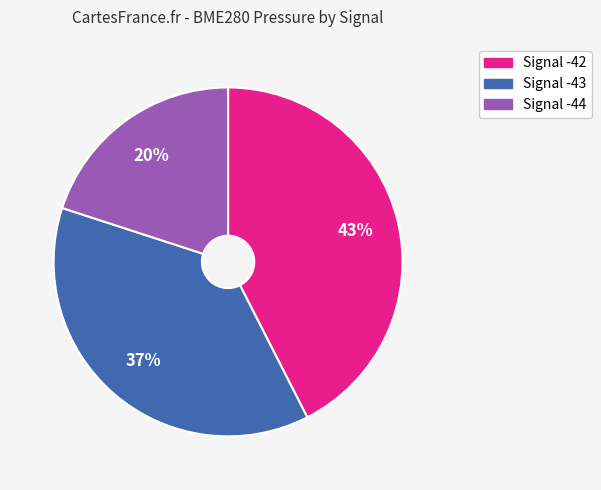

Does any single category account for the majority?

No